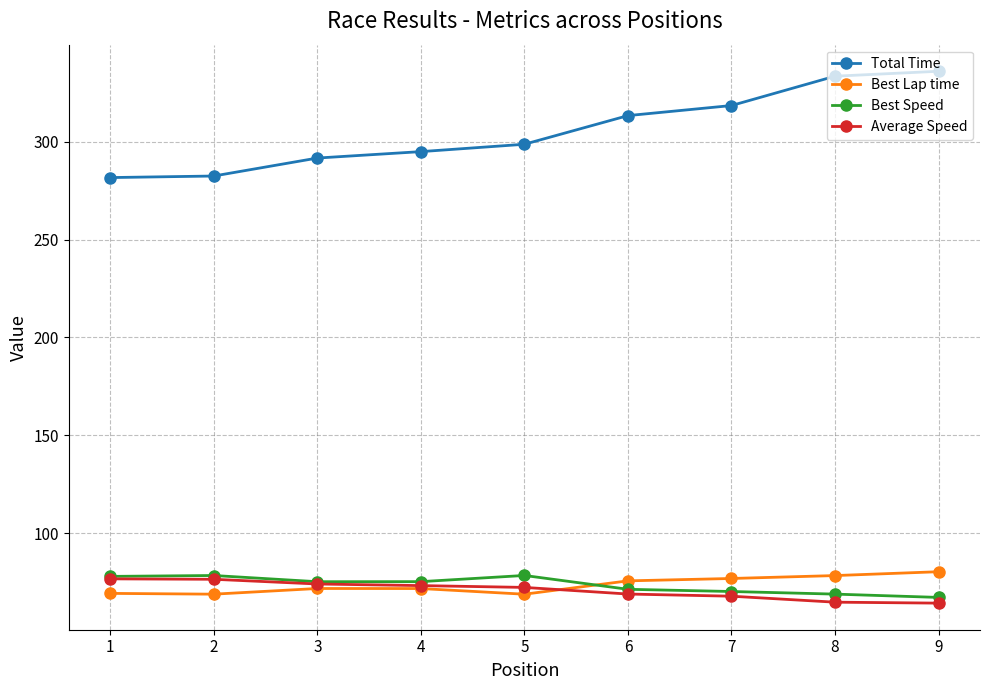

What is the difference between the second highest and minimum values in the Total Time series?

51.8